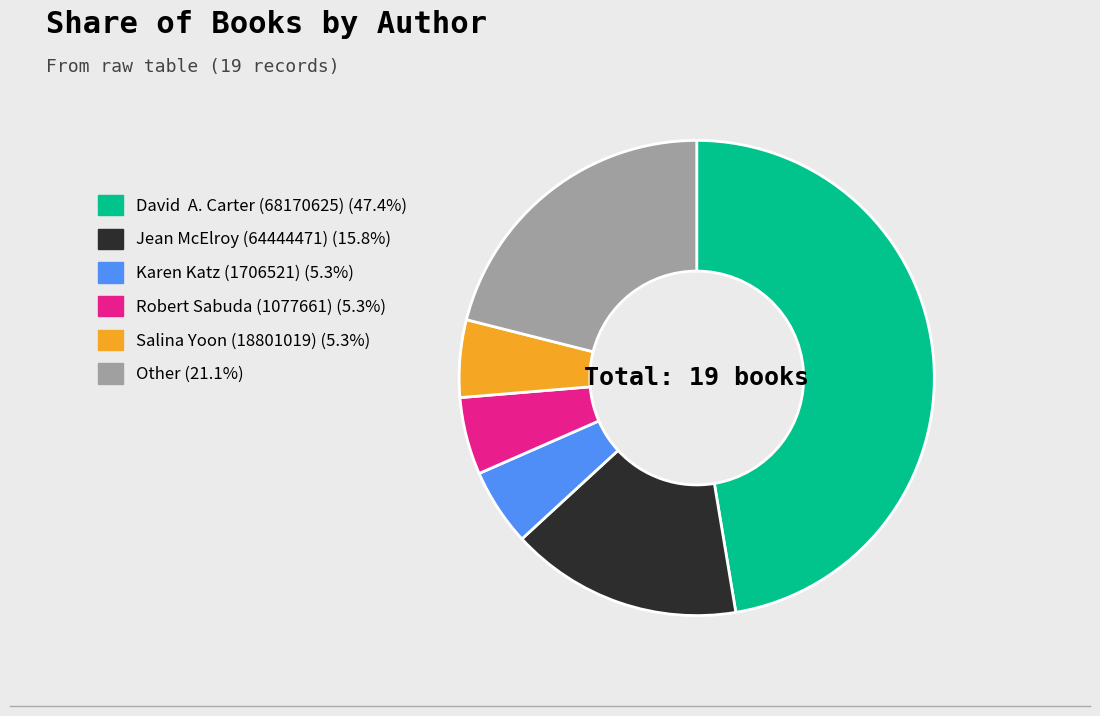

Do Other and Robert Sabuda (1077661) together represent more than half of the pie?

No